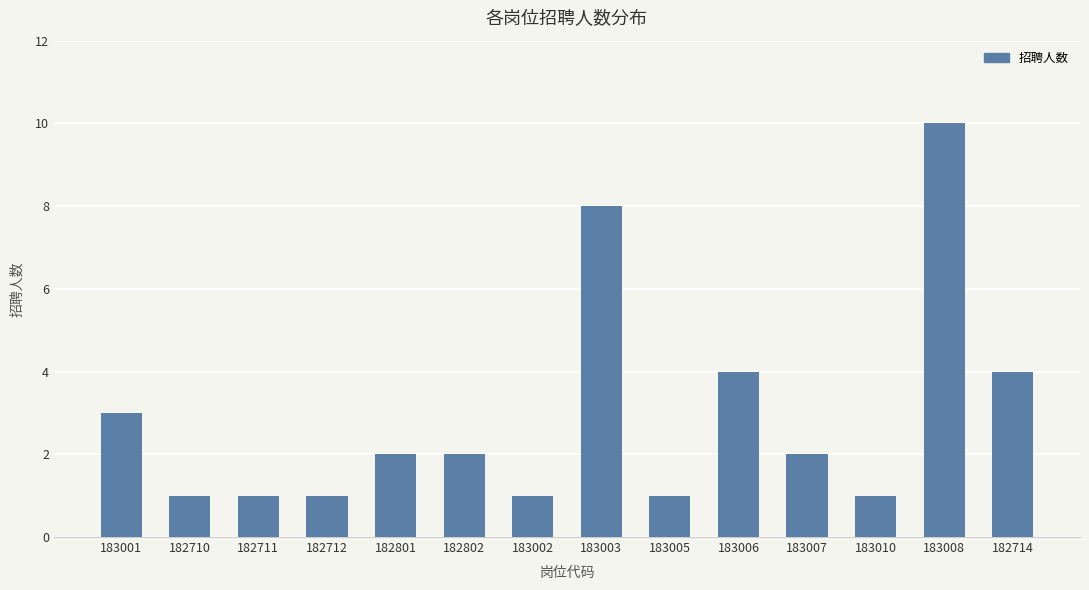

Are the bars horizontal?

No